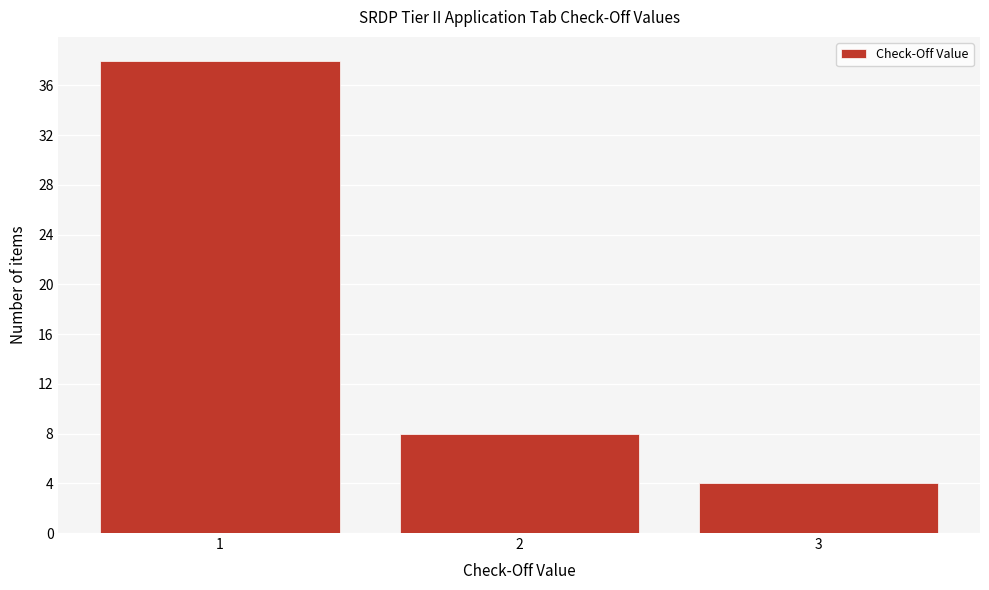

Reading left to right, list every bar in this chart as the range it spans on the x-axis followed by its height. The values are not printed on the chart, so give them approximately, as read against the axis.

0.5 to 1.5: 38
1.5 to 2.5: 8
2.5 to 3.5: 4